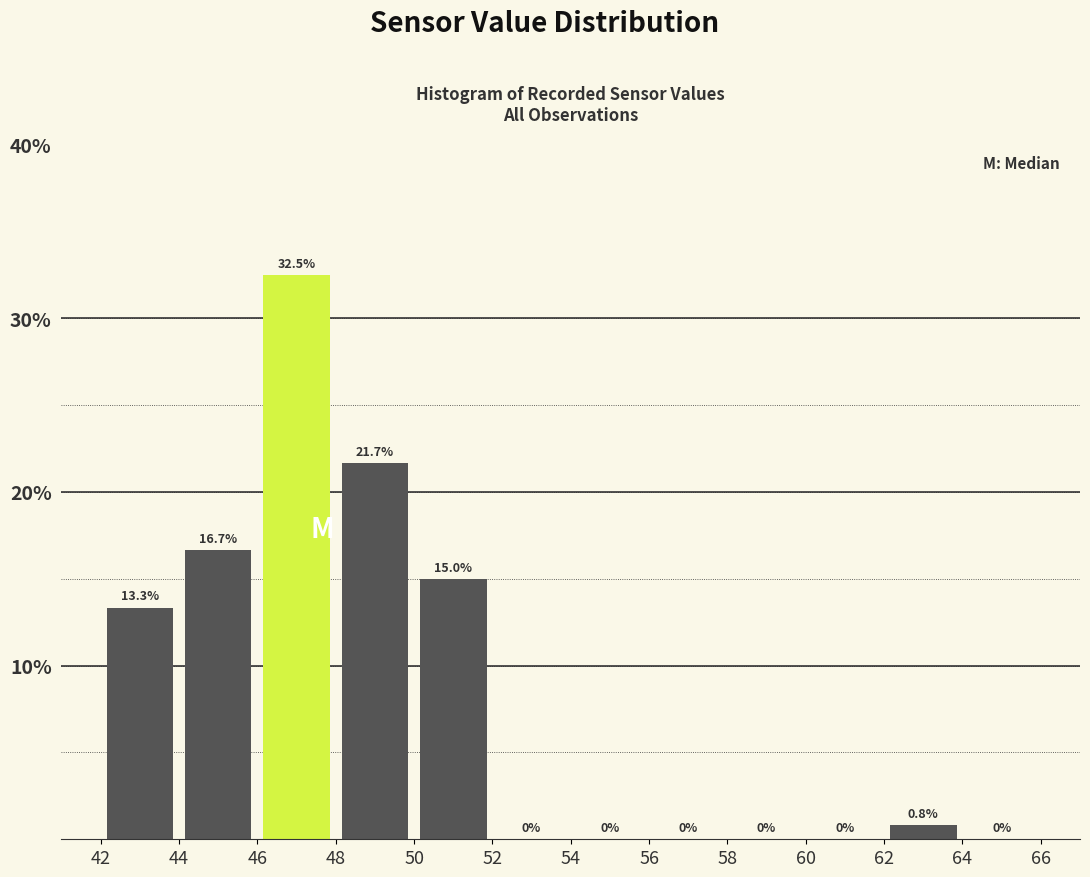

What is the height of the bar covering 62 to 64 on the x-axis?

0.8